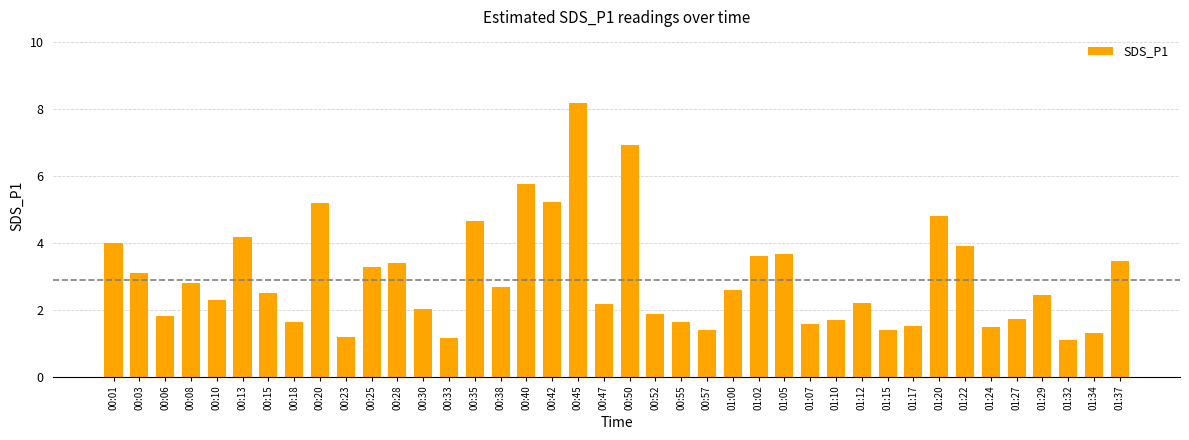

Which label corresponds to the largest value in the chart?

00:45